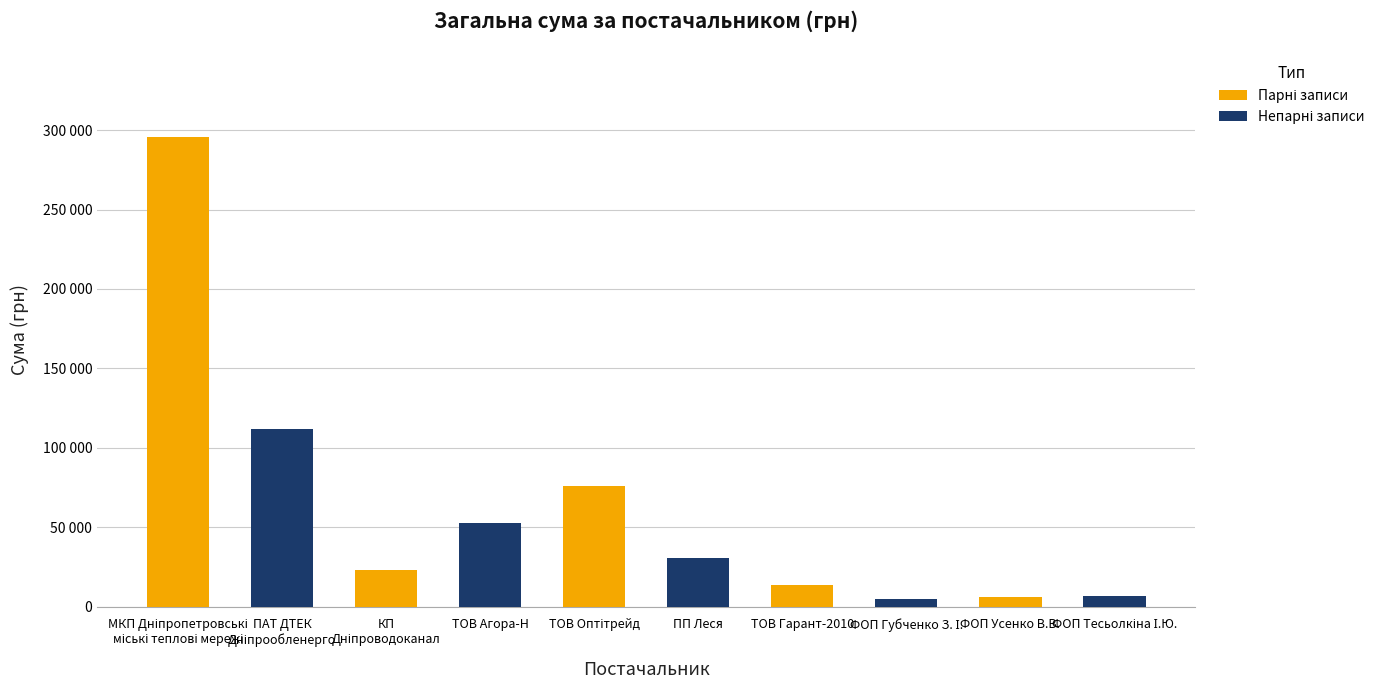

Are the bars horizontal?

No